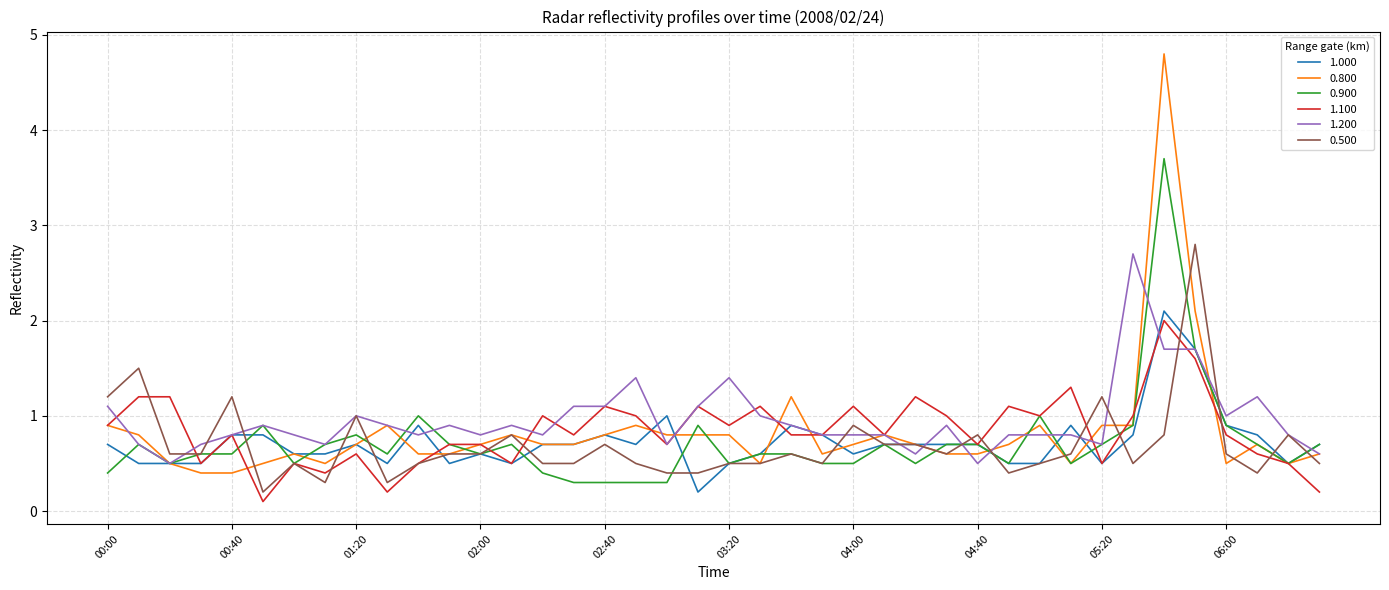

What is the maximum value shown in the chart?

4.8